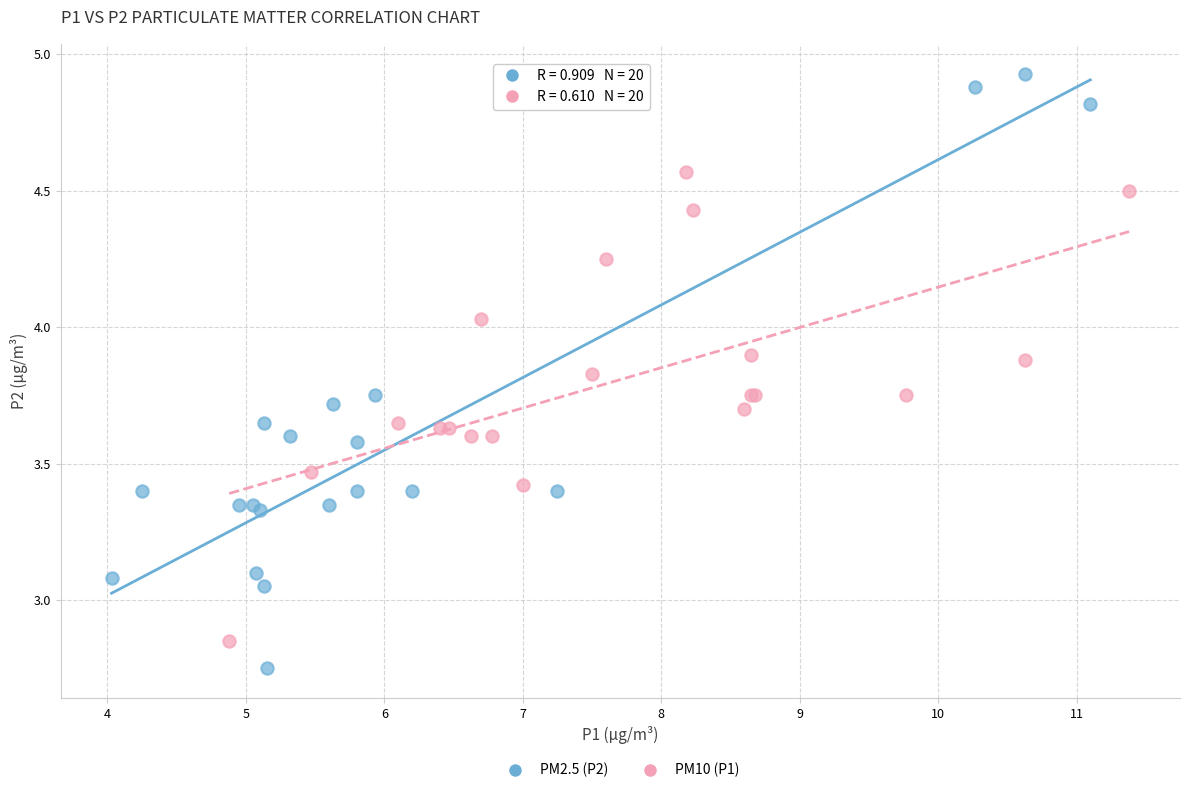

Which series contains the highest Y value?

PM2.5 (P2)